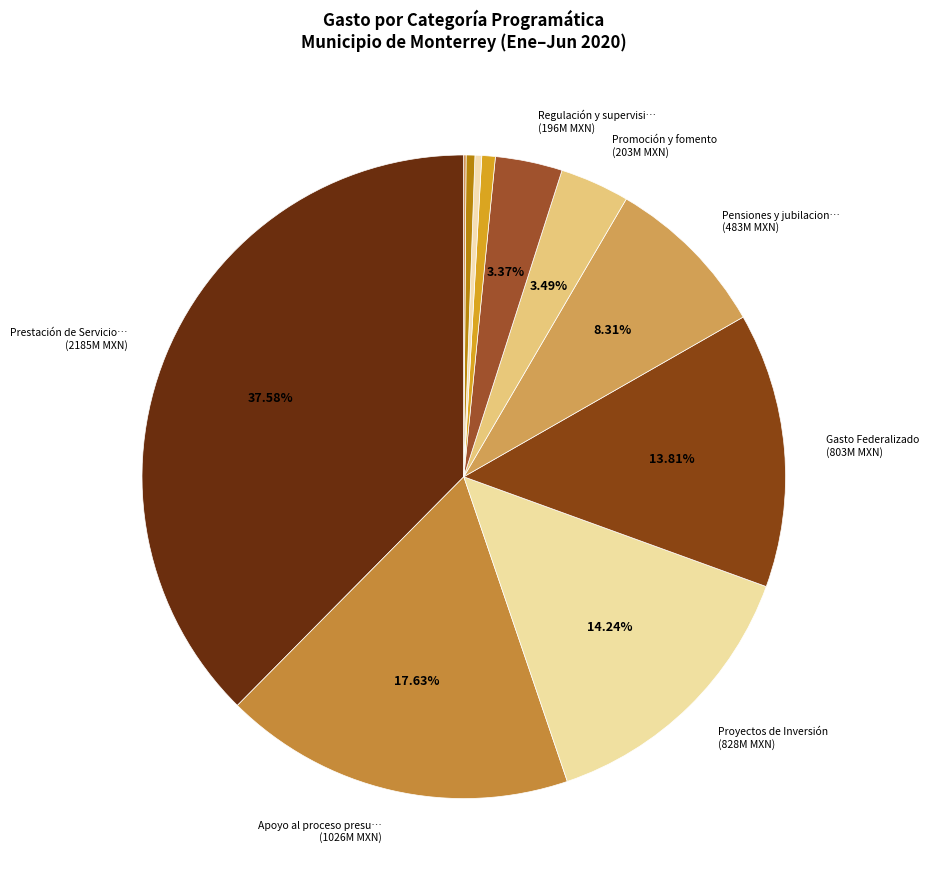

How many segments does this pie chart have?

11